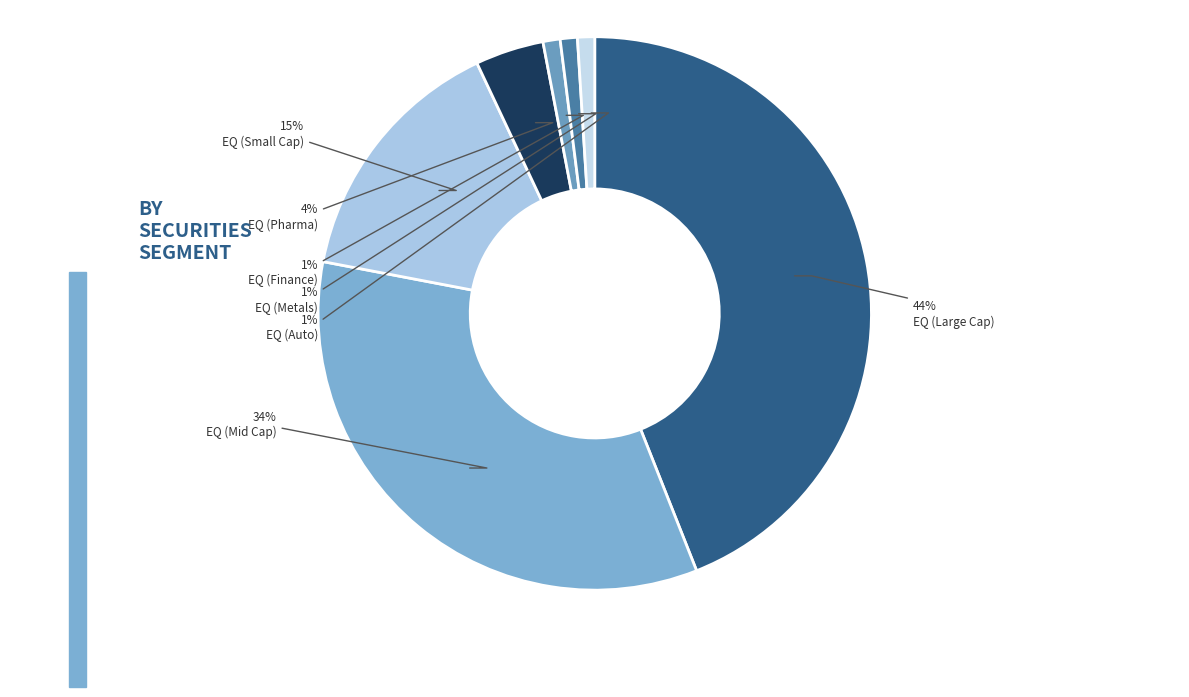

Count the number of slices in the pie.

7